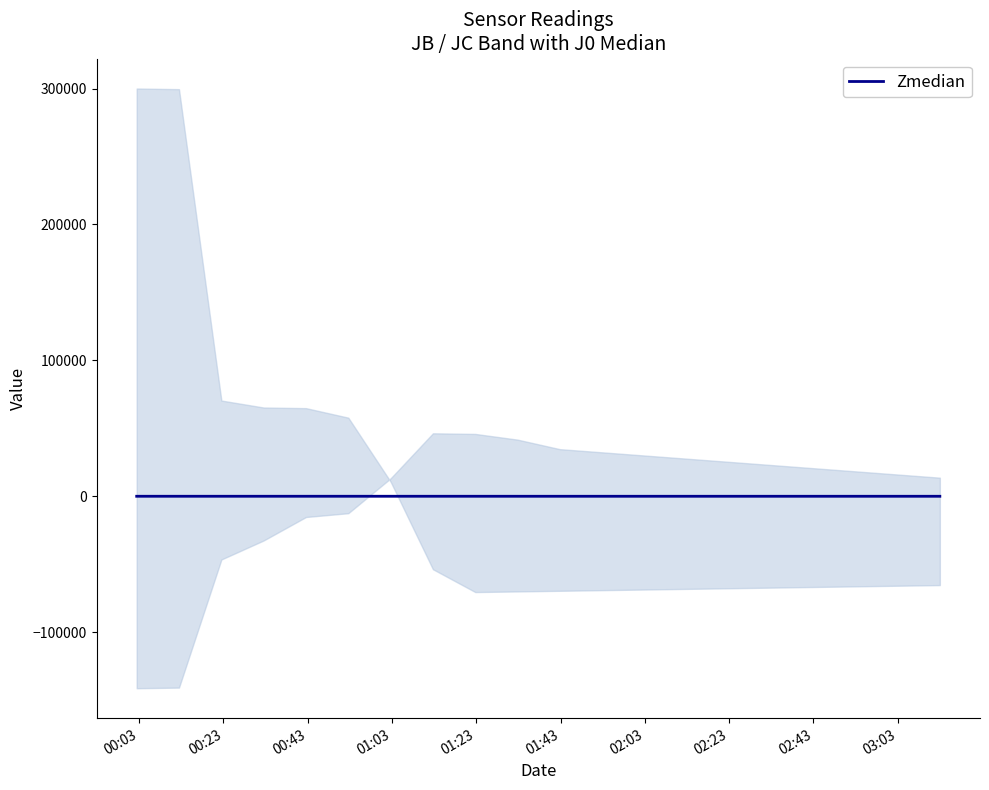

Count the number of categories in the chart.

20